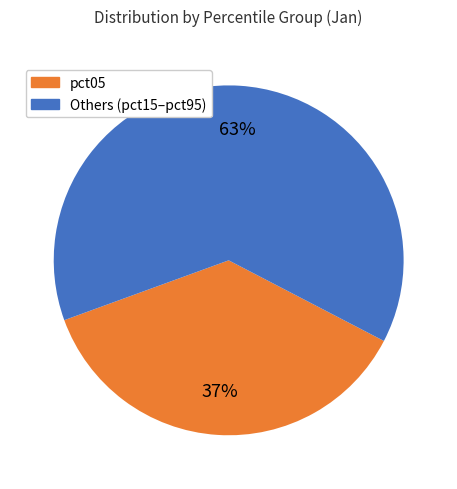

To the nearest percent, what is the average slice percentage?

50%